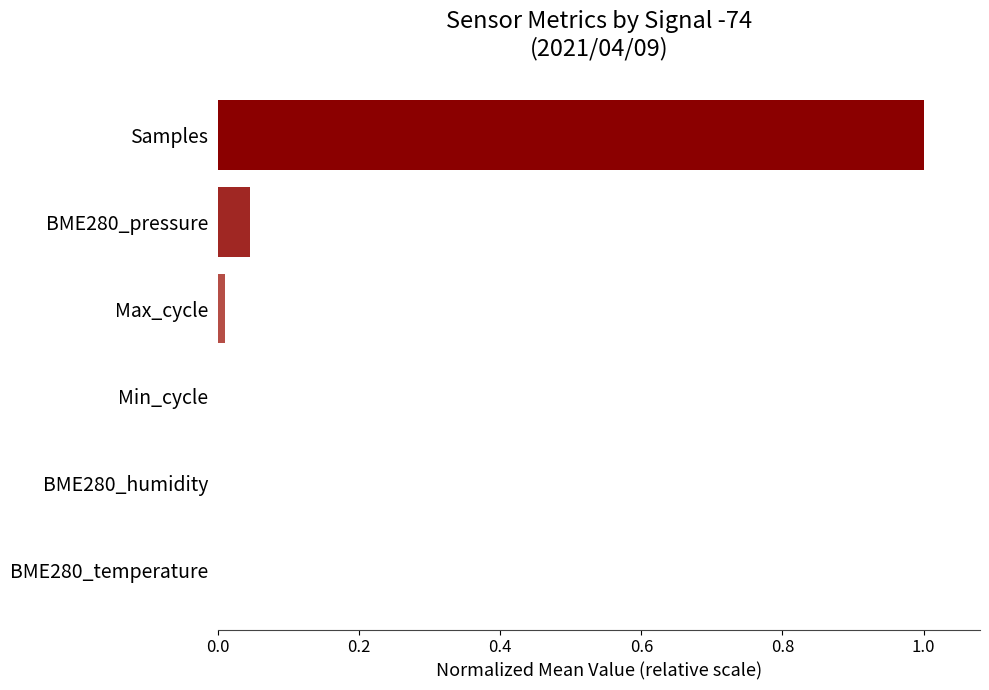

The value at BME280_temperature is 0.0. True or false?

True